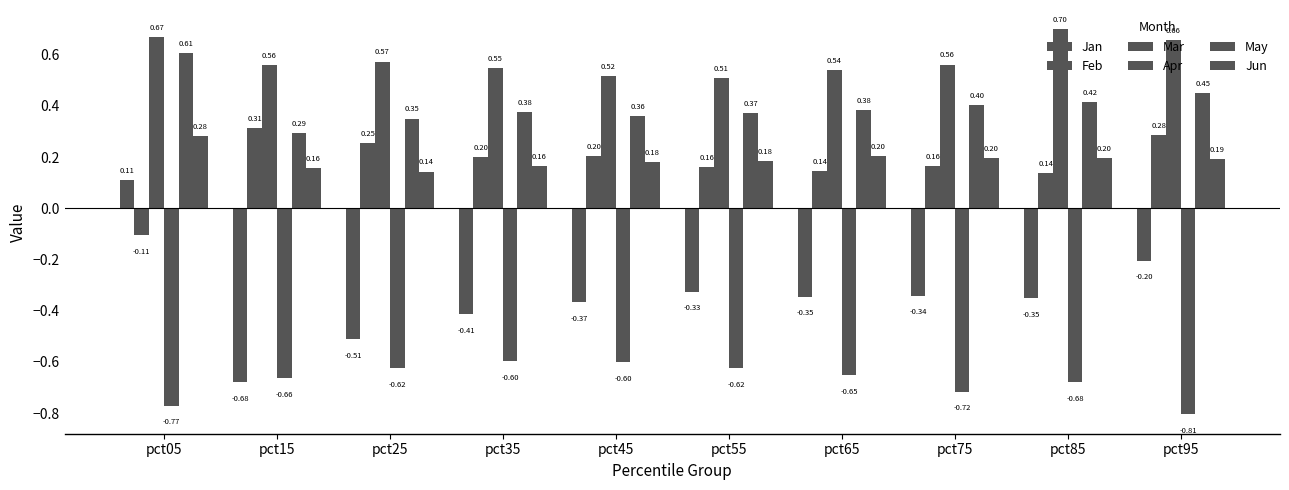

How many groups of bars are there?

10